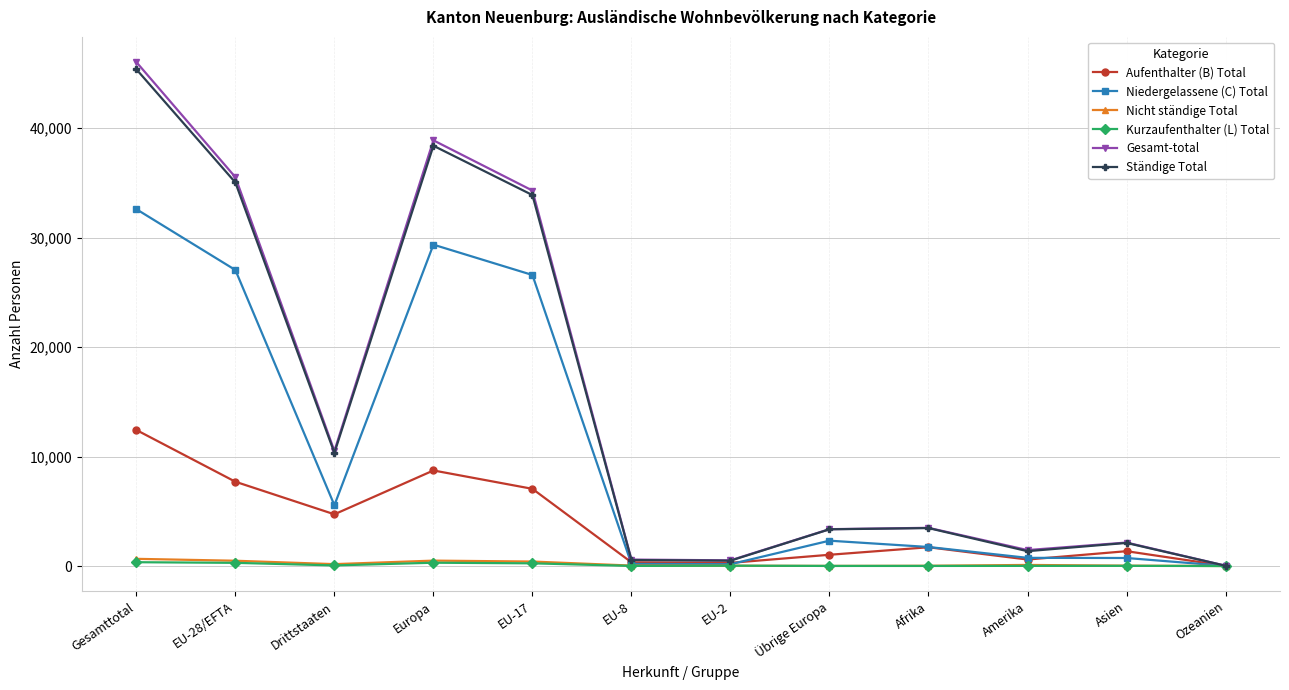

Which series has the largest range (max minus min)?

Gesamt-total